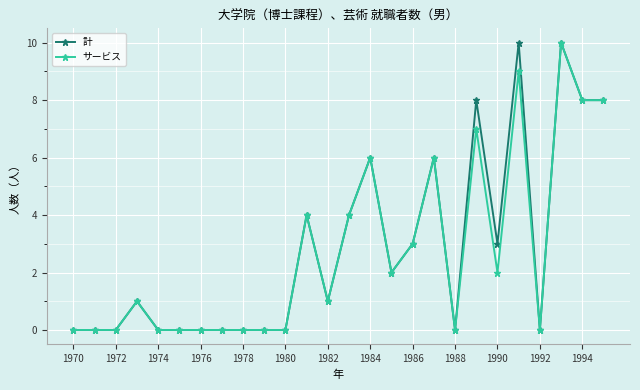

True or false: 計 has more than 0 interior local peaks.

True